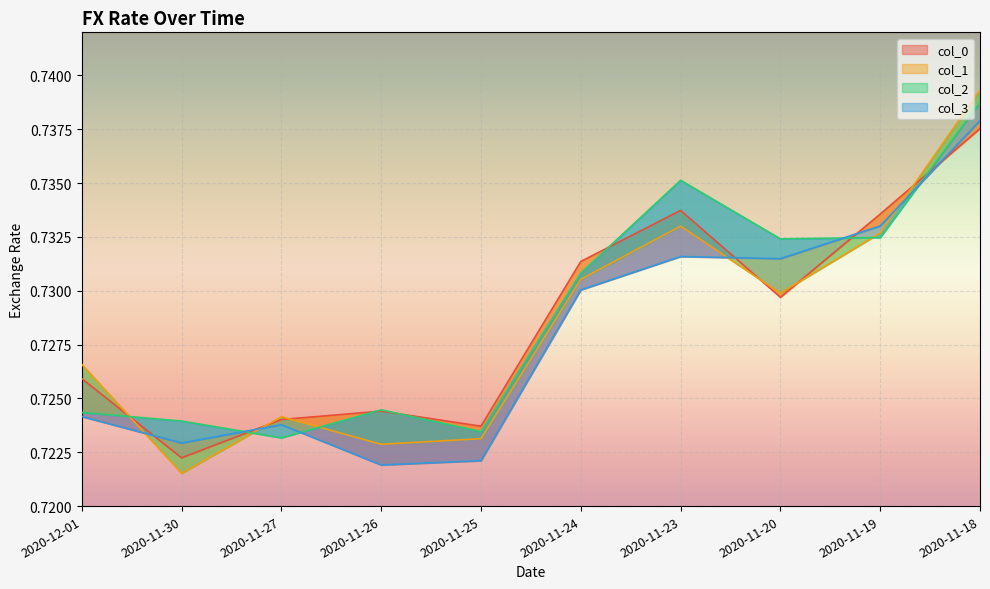

What are all the series names shown in the legend?

col_0, col_1, col_2, col_3